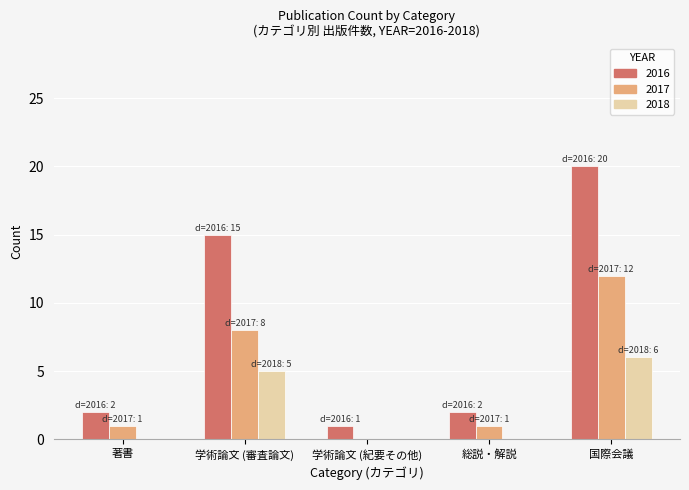

What is the highest value of the 2016 series?

20